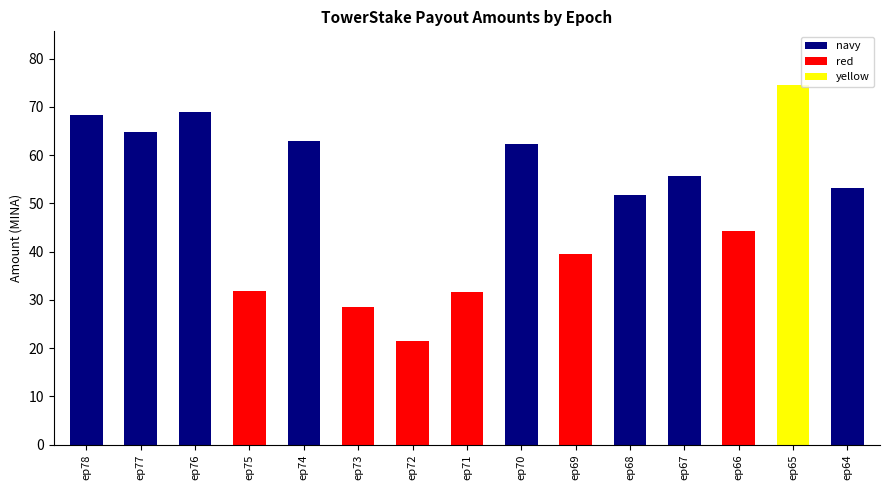

What is the difference between the maximum and second lowest values?

45.9